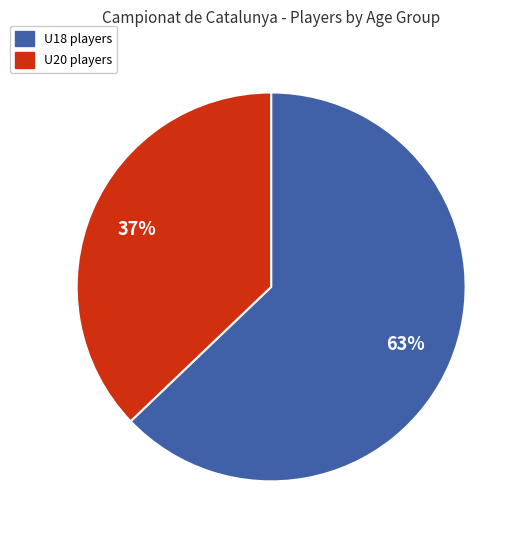

What percentage is the U18 slice, to the nearest percent?

63%